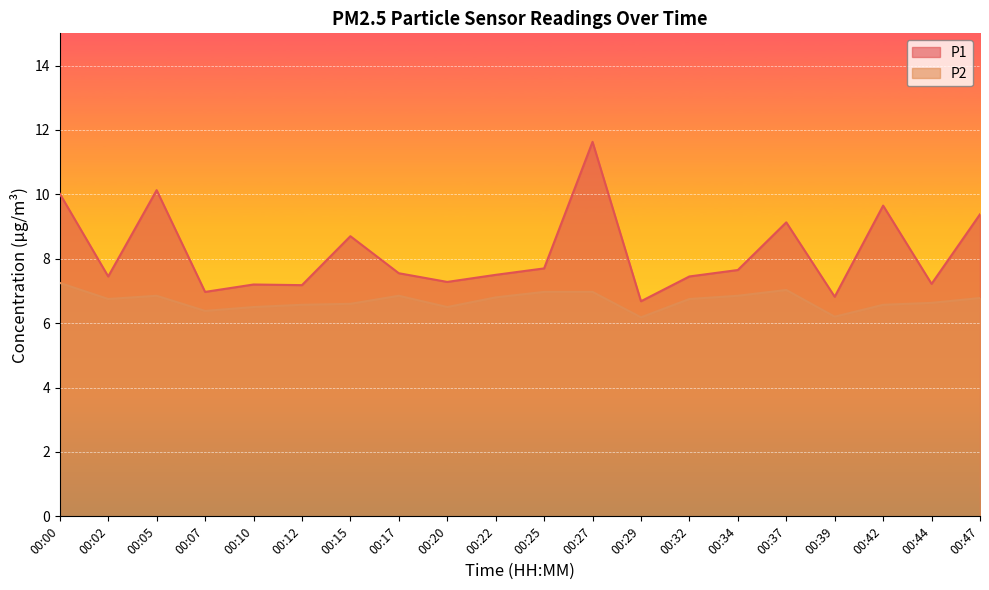

Is the value of P2 at 00:42 greater than the value of P1 at 00:15?

No